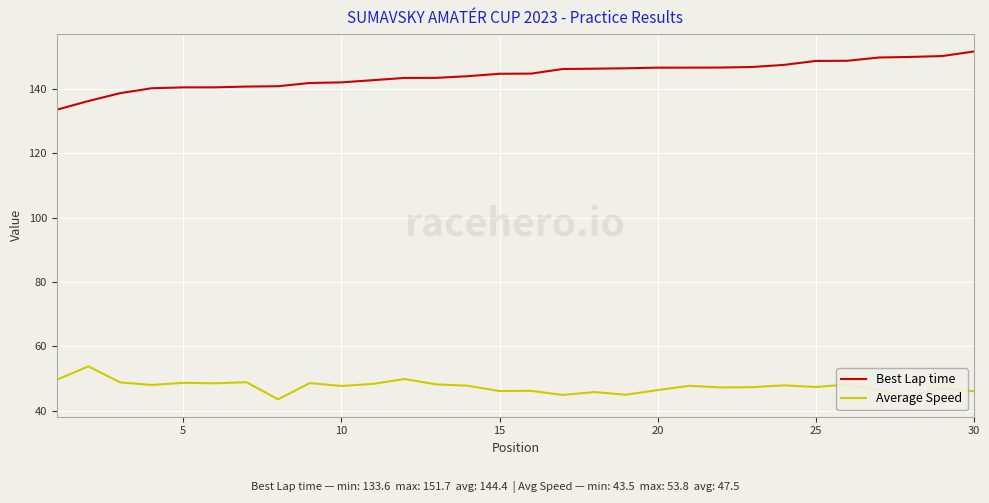

List the series in order of their peak value, lowest first.

Average Speed, Best Lap time